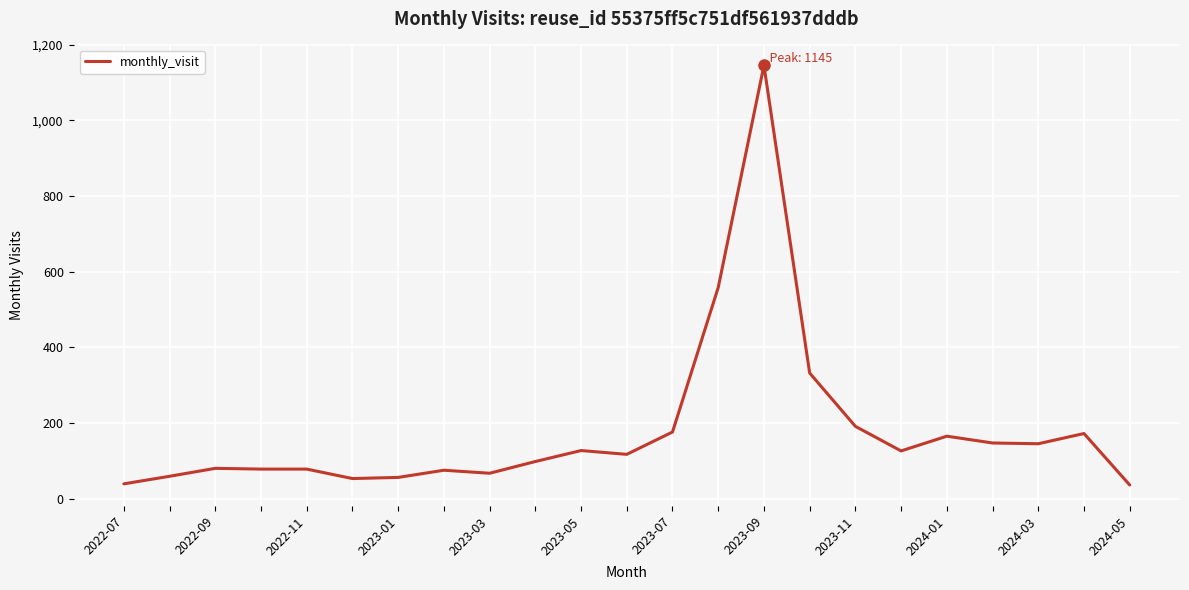

What is the average value?

179